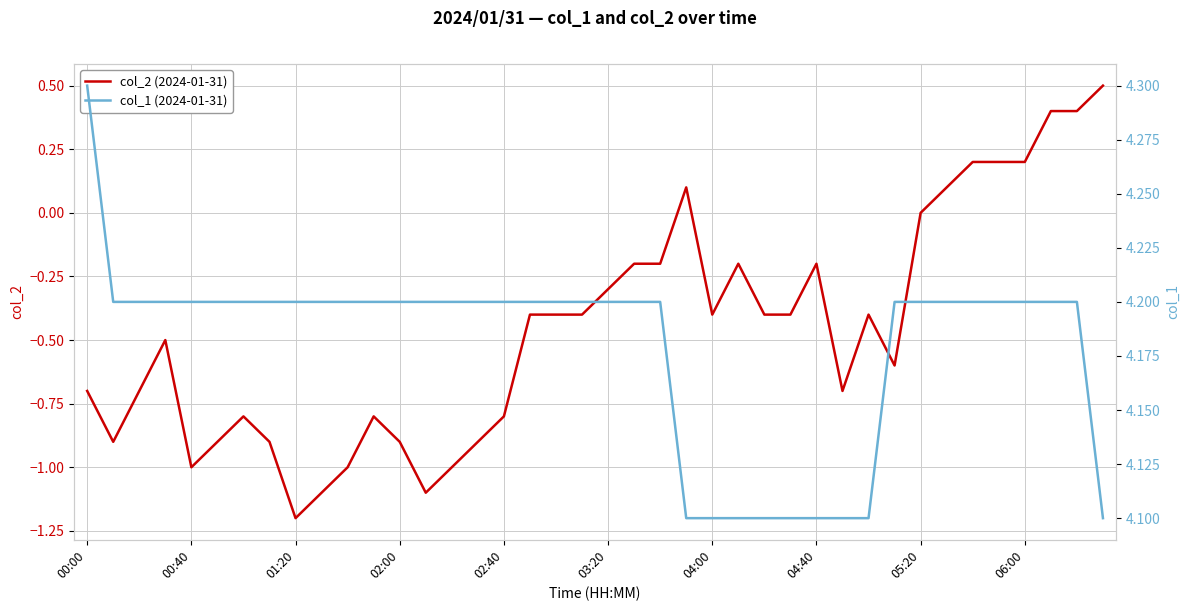

Does the chart display data point markers on the line(s)?

No